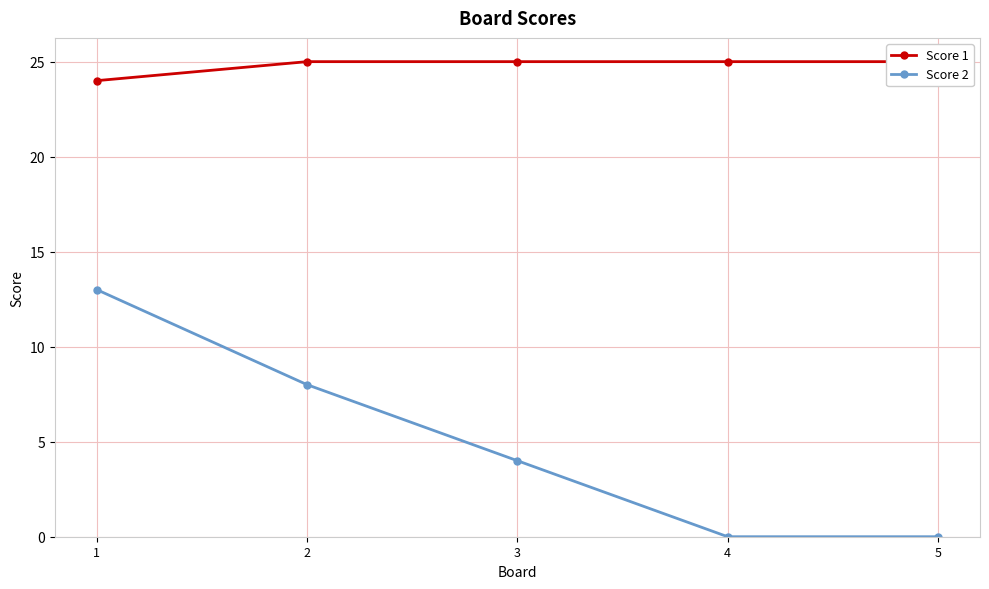

Which series has the largest range (max minus min)?

Score 2